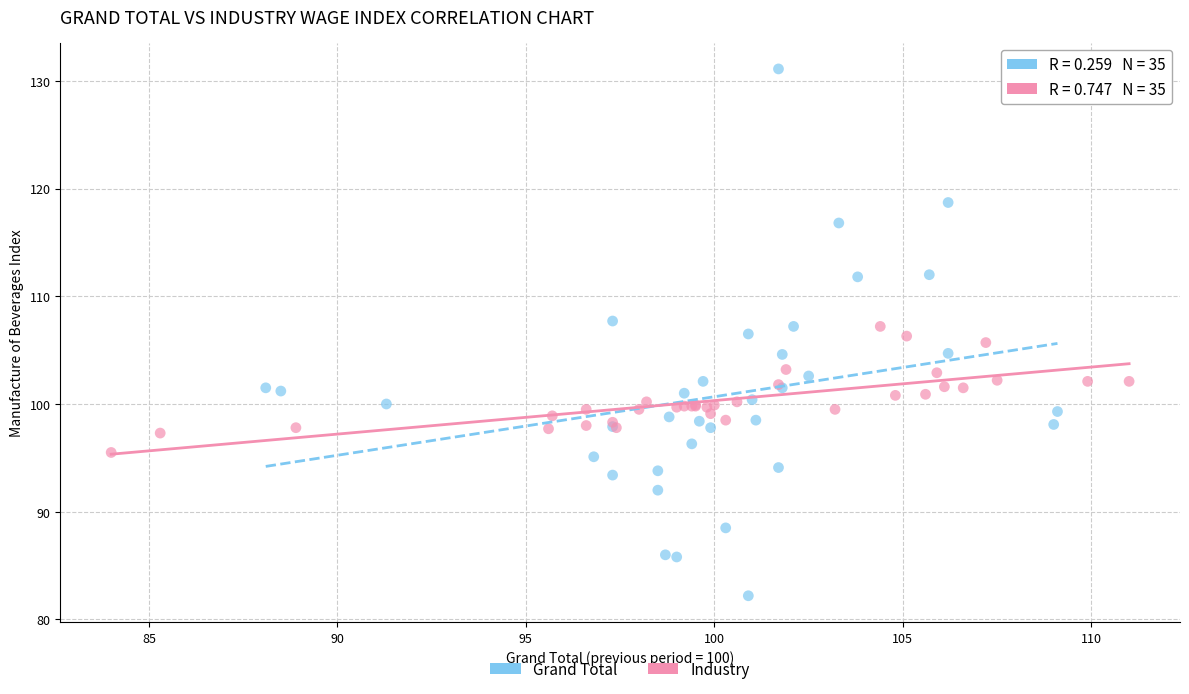

Which series reaches the minimum Y coordinate?

Grand Total